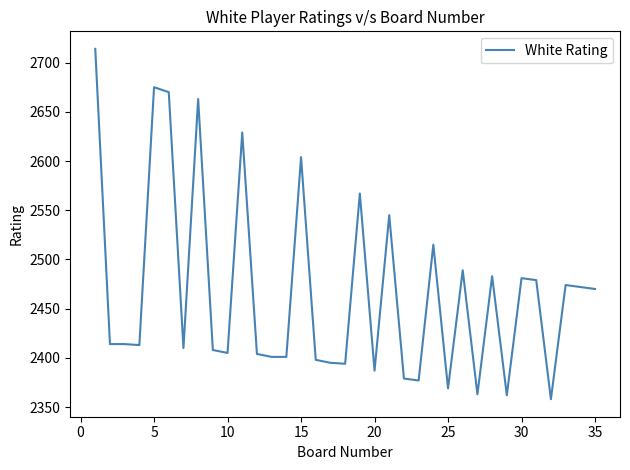

What is the difference between the second highest and second lowest values?

313